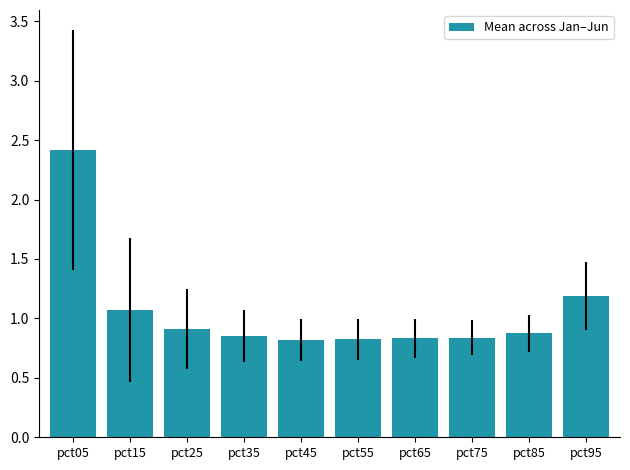

What is the sum of all values?

10.6